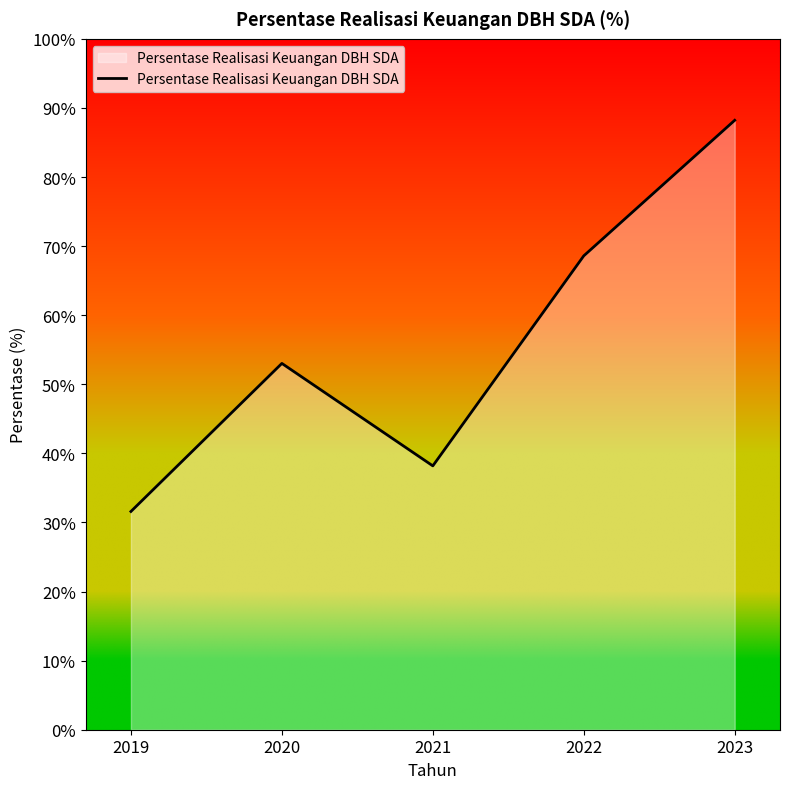

True or false: there are more than 0 points higher than both neighbors.

True